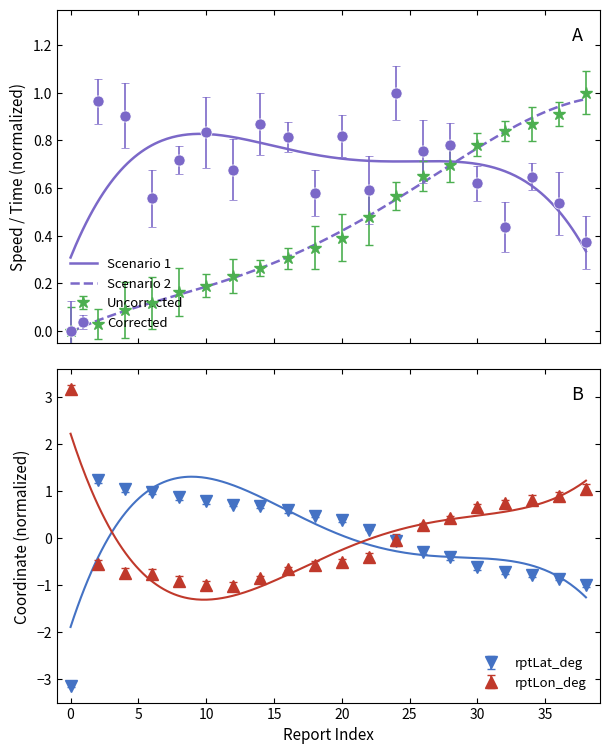

Between 10 and 12, which is larger?

12